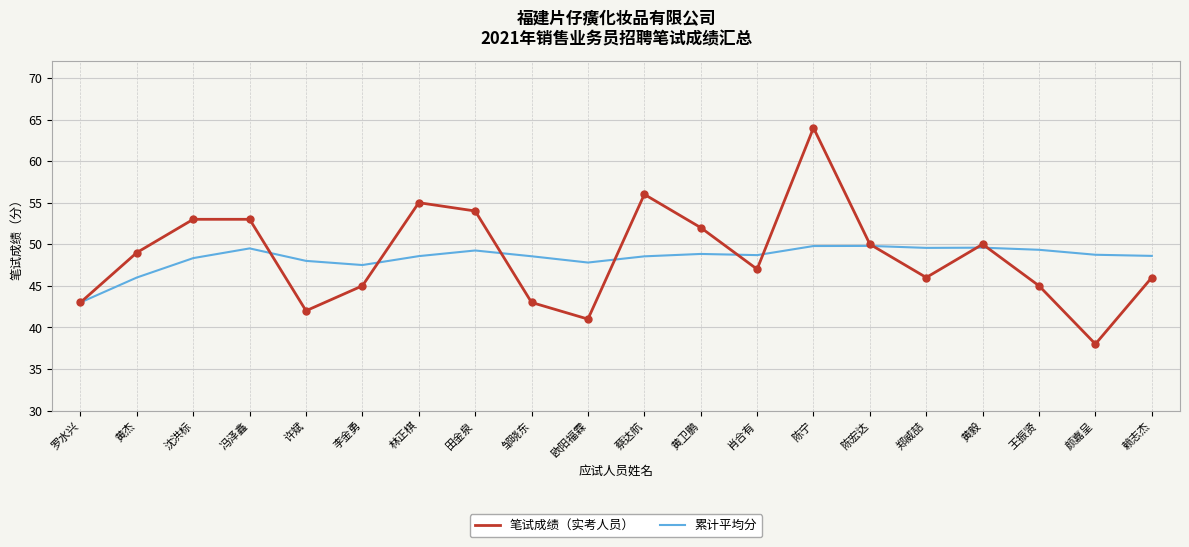

What is the approximate value of 笔试成绩（实考人员） at 陈宁?

64.0